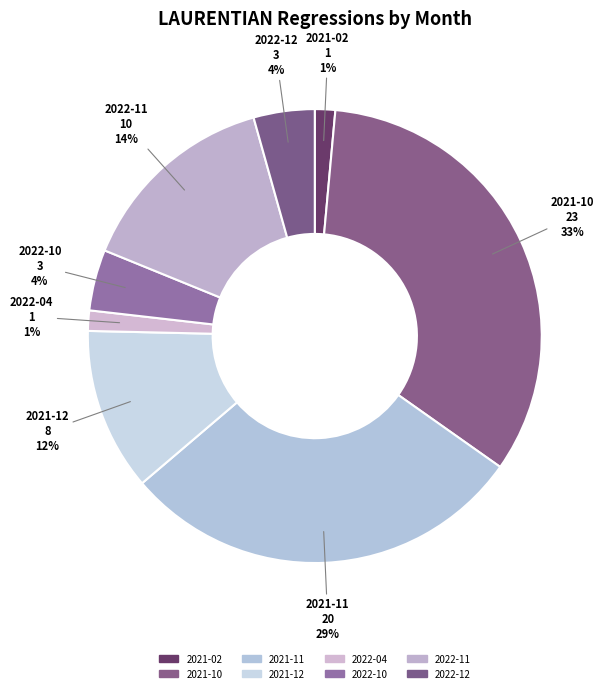

Is the sum of 2022-12 and 2022-11 greater than half?

No